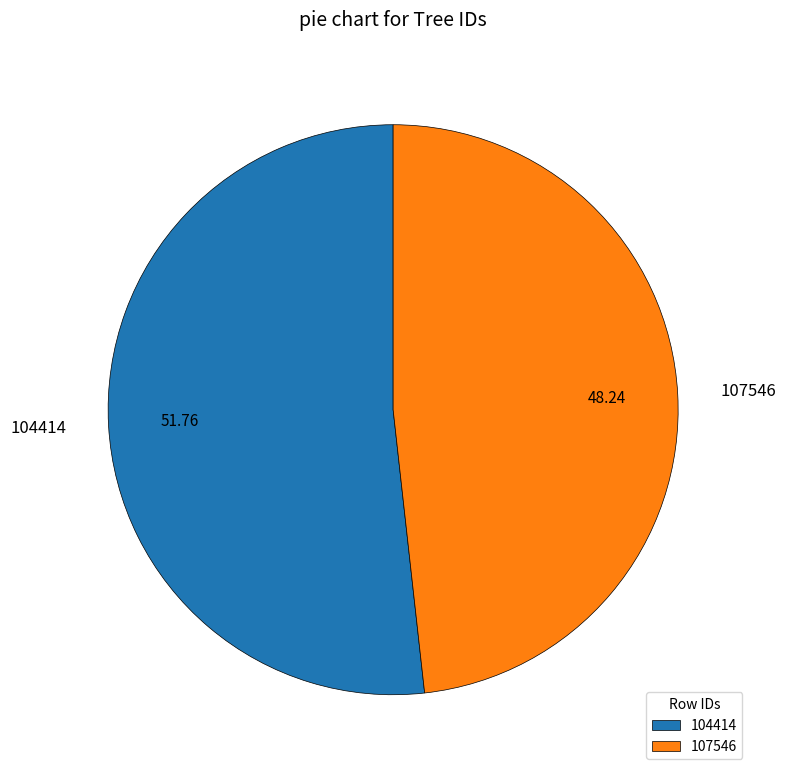

Do 107546 and 104414 together represent more than half of the pie?

Yes